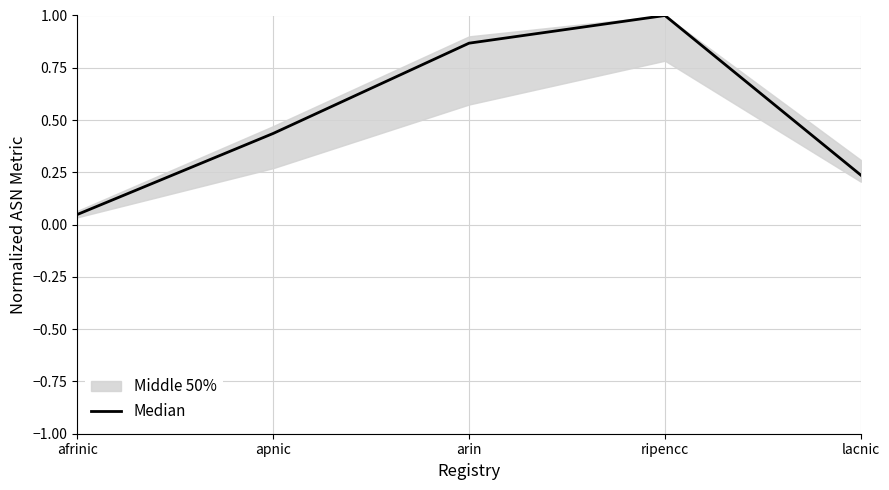

What is the value of the 4th point from the left?

1.0